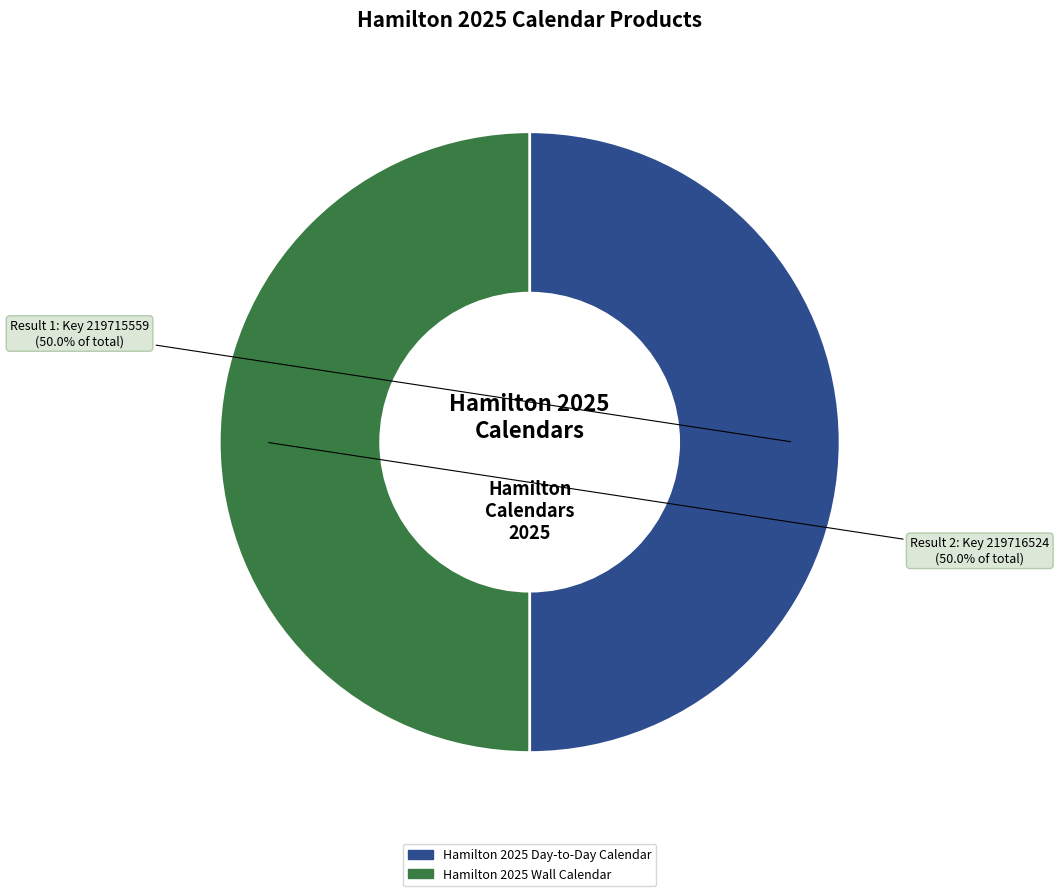

What is the ratio of the value at Hamilton 2025 Day-to-Day Calendar to the value at Hamilton 2025 Wall Calendar?

1.0